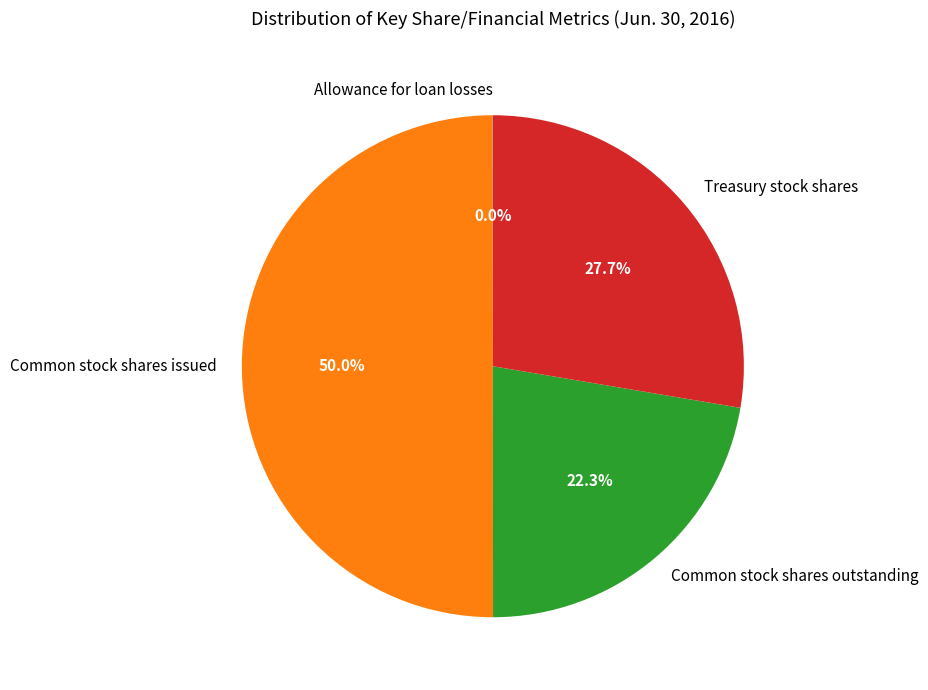

Approximately how many times larger is the value at Treasury stock shares compared to Common stock shares outstanding?

1.2